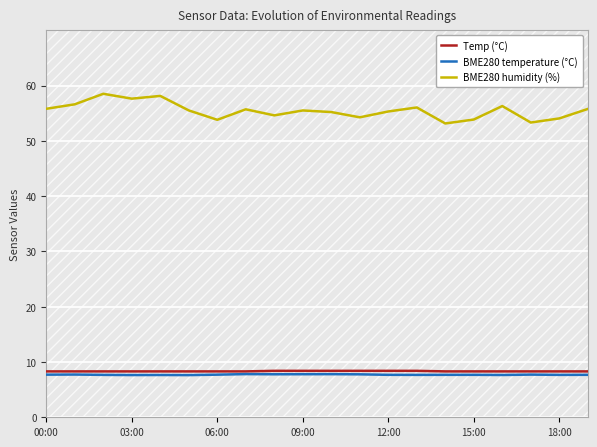

True or false: BME280 temperature (°C) and BME280 humidity (%) cross at least once.

False